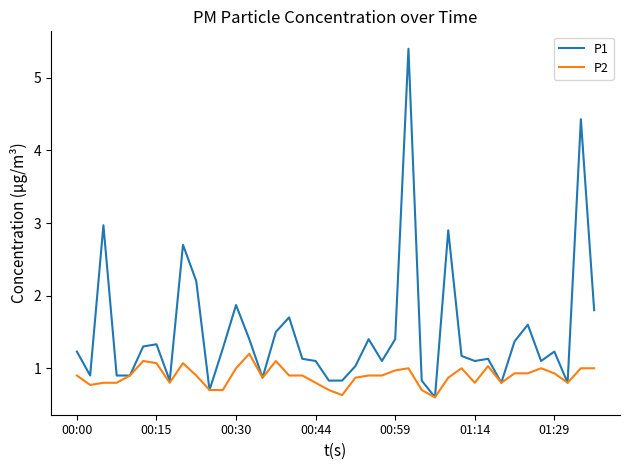

Which series has the largest total across all categories?

P1